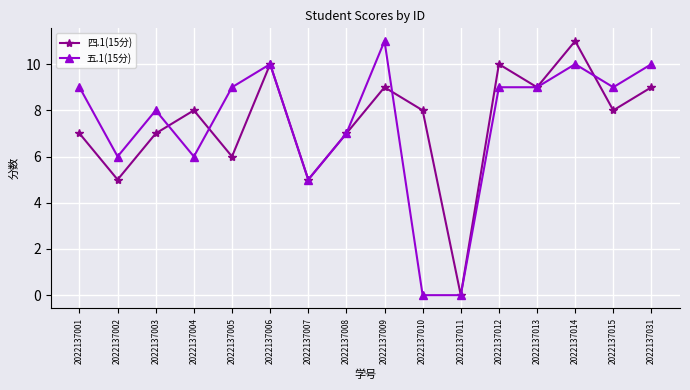

Rank the series at 2022137009 from lowest to highest value.

四.1(15分), 五.1(15分)